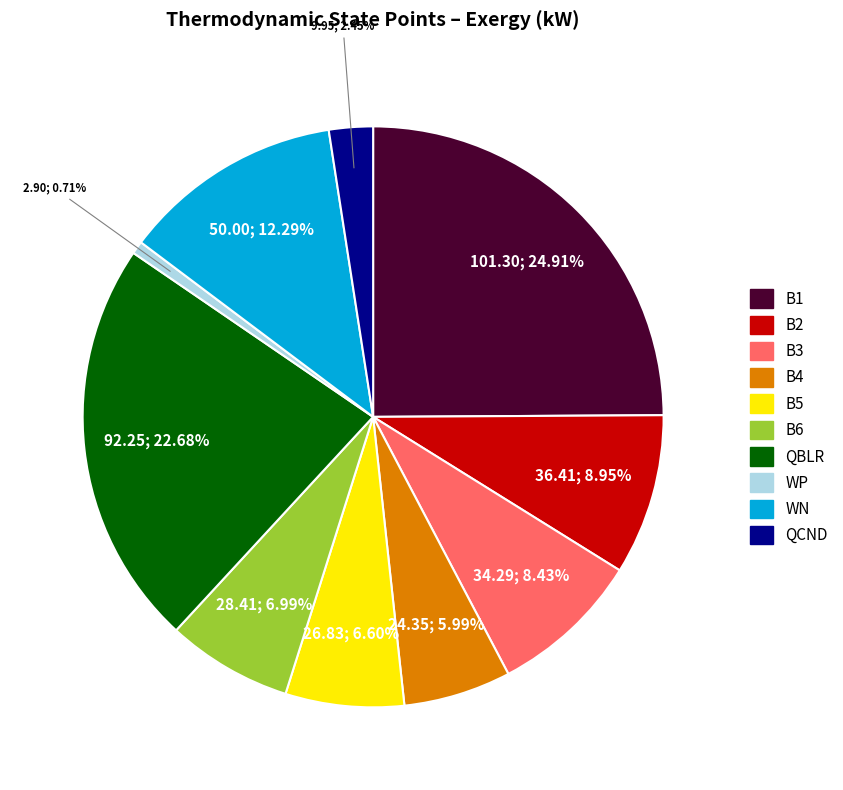

What is the largest slice in the pie chart?

B1